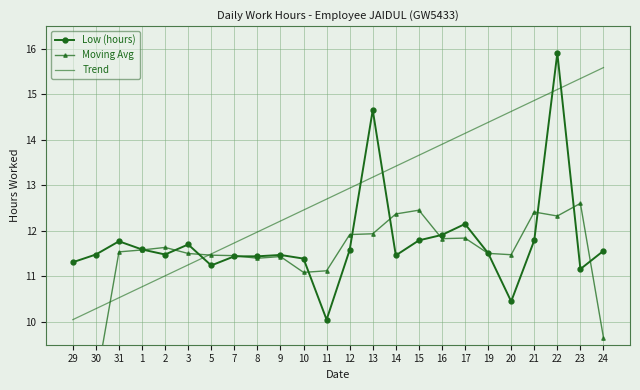

Reading left to right, list all the values displayed in this chart.

Low (hours): 11.3	11.5	11.8	11.6	11.5	11.7	11.2	11.4	11.4	11.5	11.4	10.1	11.6	14.7	11.5	11.8	11.9	12.2	11.5	10.4	11.8	15.9	11.2	11.6
Moving Avg: 5.7	8.6	11.5	11.6	11.6	11.5	11.5	11.5	11.4	11.4	11.1	11.1	11.9	11.9	12.4	12.5	11.8	11.8	11.5	11.5	12.4	12.3	12.6	9.7
Trend: 10.1	10.3	10.5	10.8	11.0	11.3	11.5	11.7	12.0	12.2	12.5	12.7	12.9	13.2	13.4	13.7	13.9	14.1	14.4	14.6	14.9	15.1	15.3	15.6